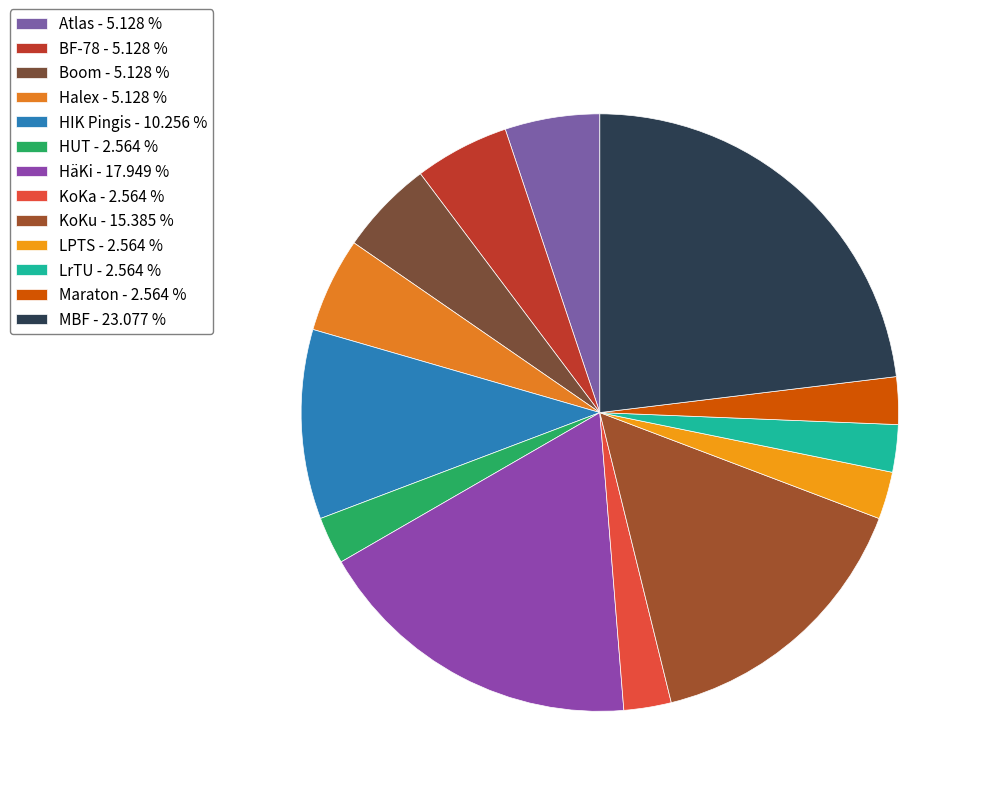

Rank the categories by value from lowest to highest.

HUT, KoKa, LPTS, LrTU, Maraton, Atlas, BF-78, Boom, Halex, HIK Pingis, KoKu, HäKi, MBF